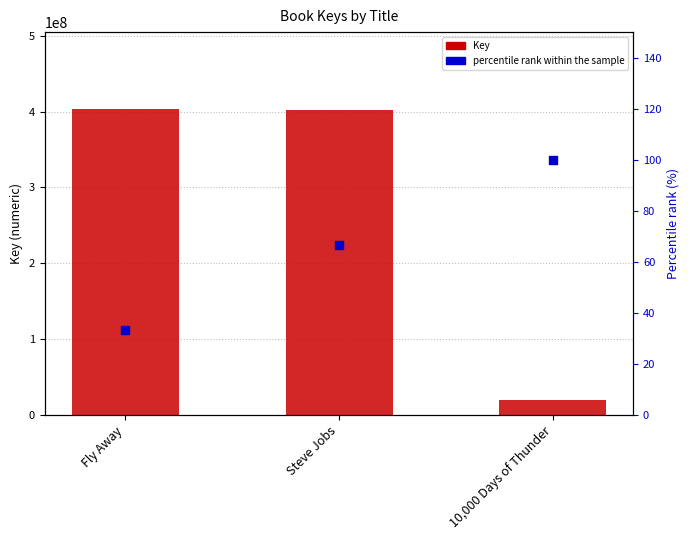

Which series has the widest spread of Y values?

Key